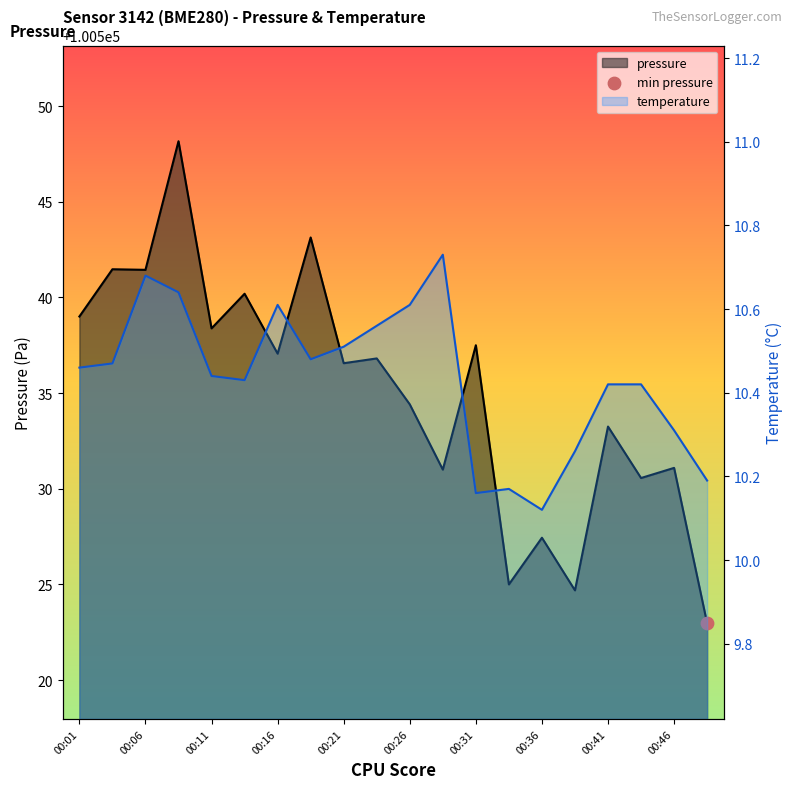

What are all the series names shown in the legend?

pressure, temperature